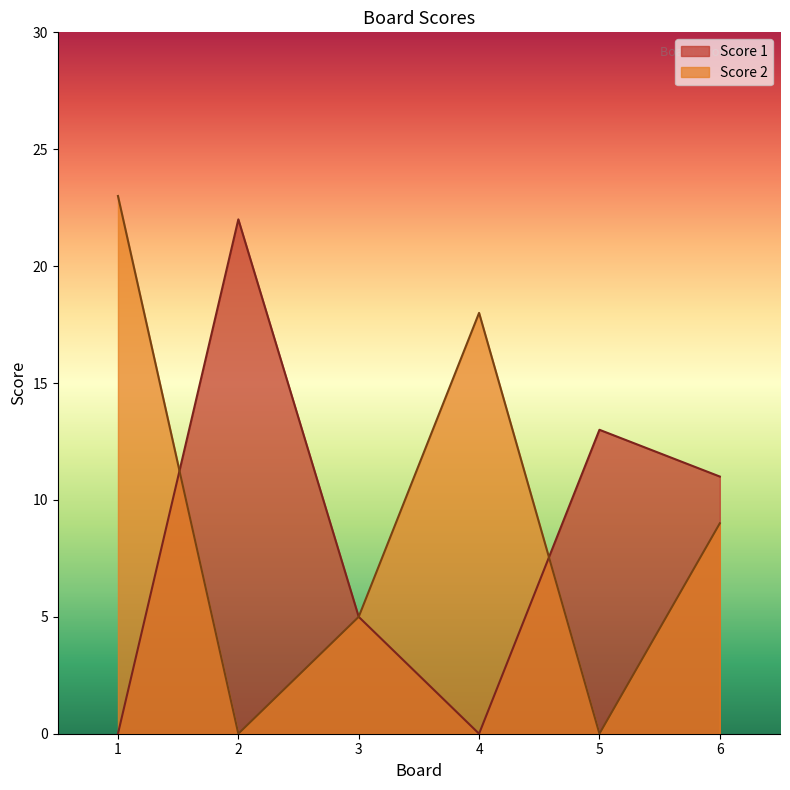

How many intersections are there between Score 1 and Score 2?

2